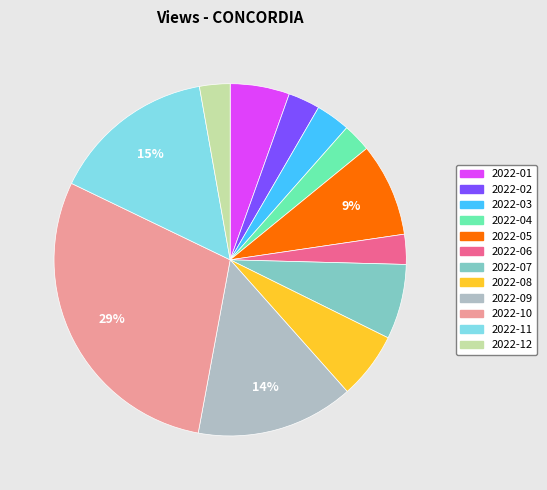

The 2022-01 slice represents 1% of the pie. True or false?

False